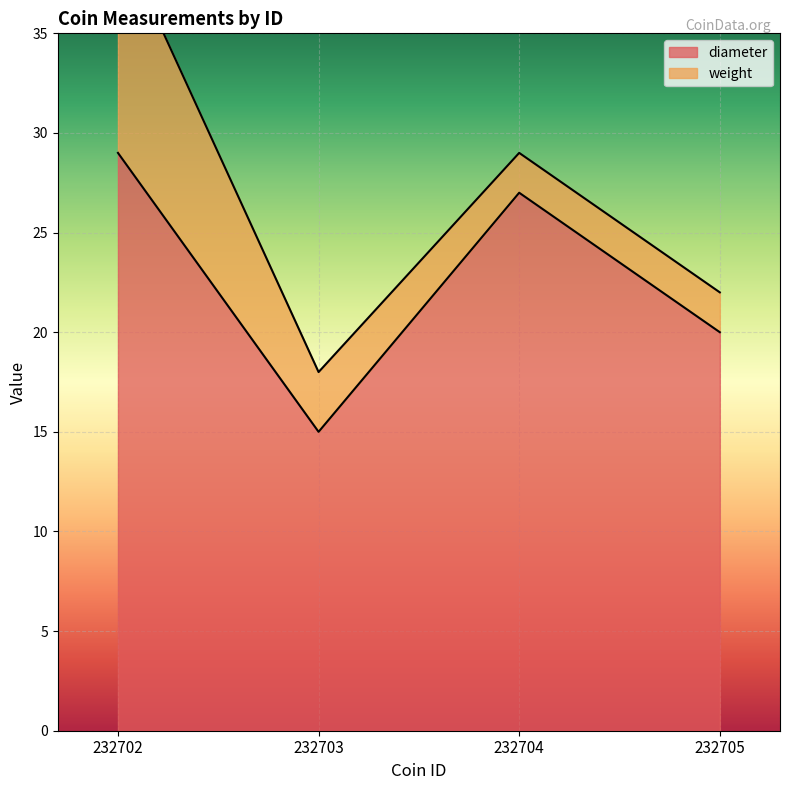

Approximately how many times larger is the value at 232704 compared to 232705?

1.4